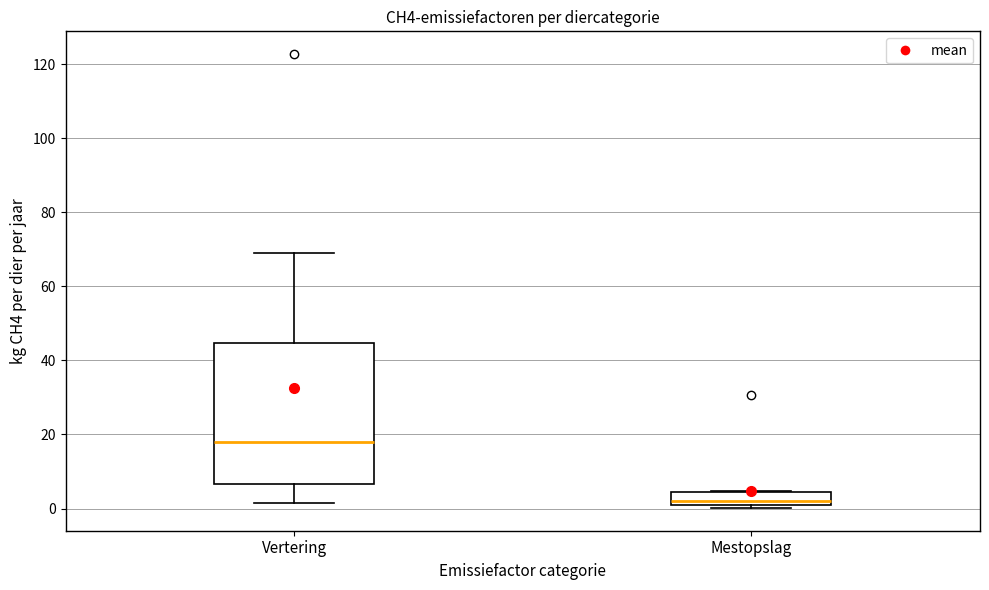

Which box's median line is the lowest?

Mestopslag